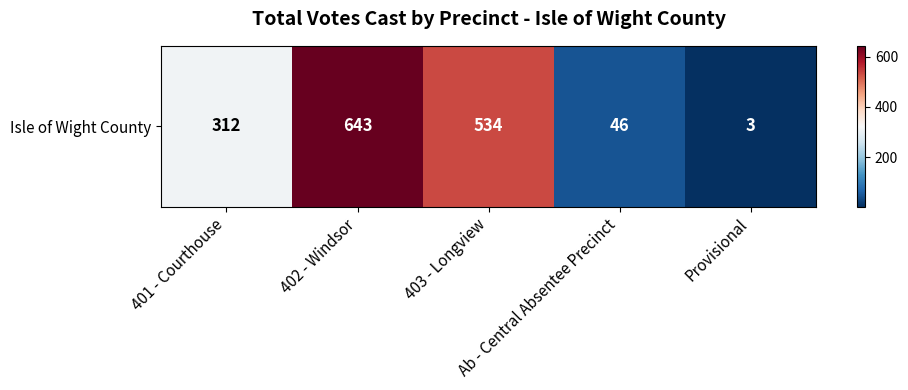

What is the change in value from 403 - Longview to Provisional?

-531